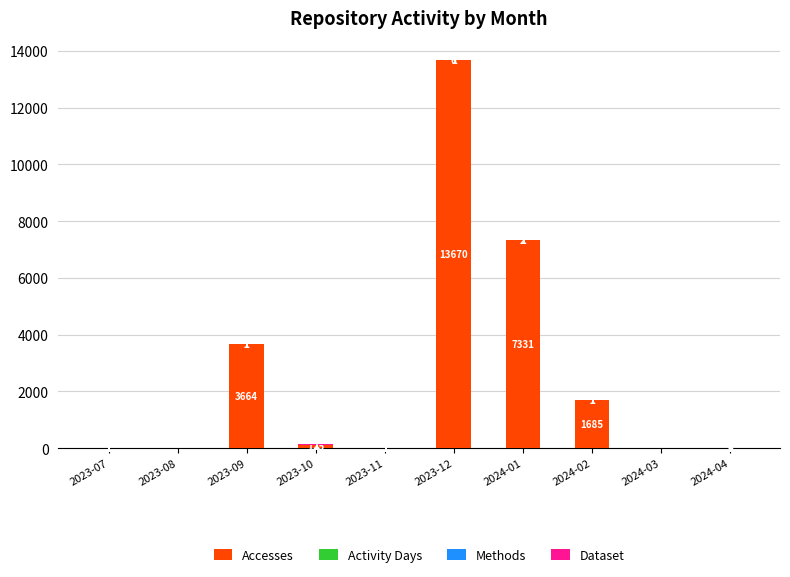

What is the total value across all series at 2023-11?

4